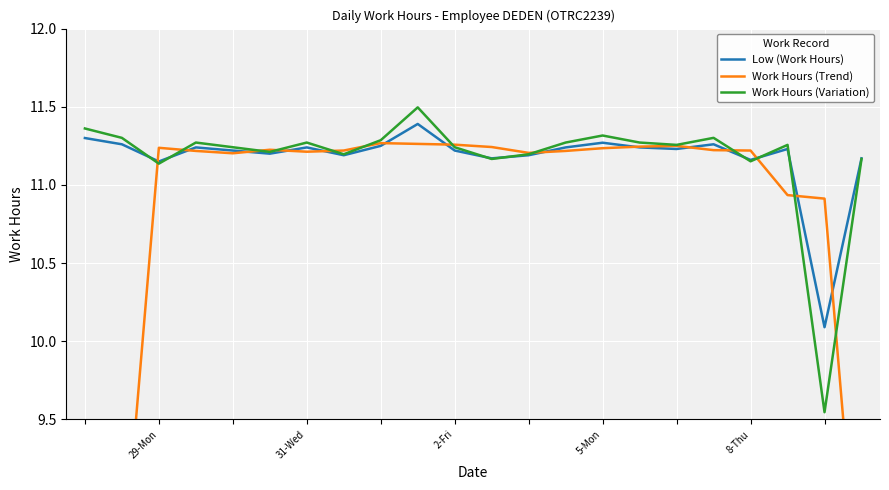

Is it true that Work Hours (Variation) equals 4.5 at 31-Wed?

False